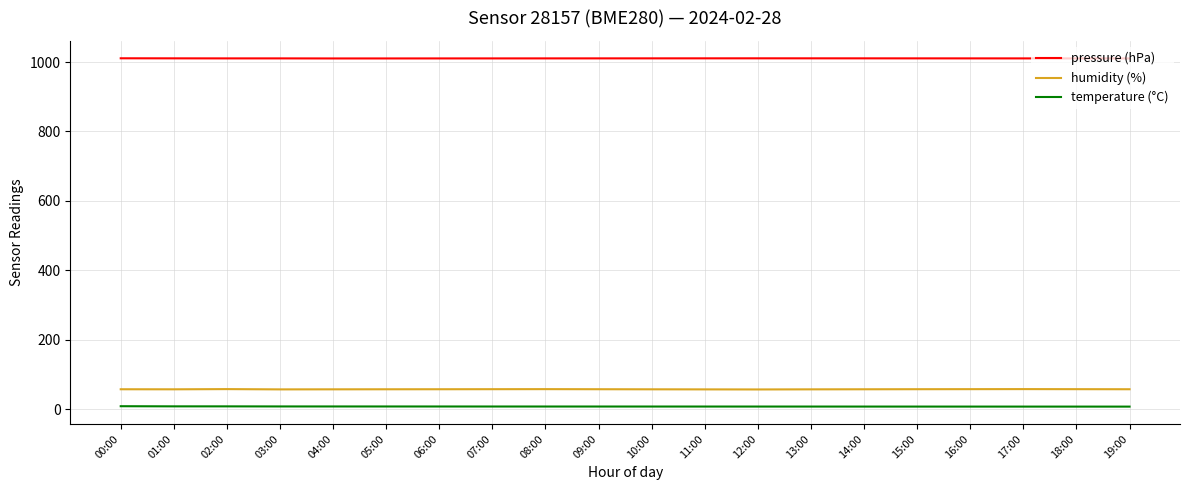

True or false: humidity (%) and pressure (hPa) intersect in this chart.

False